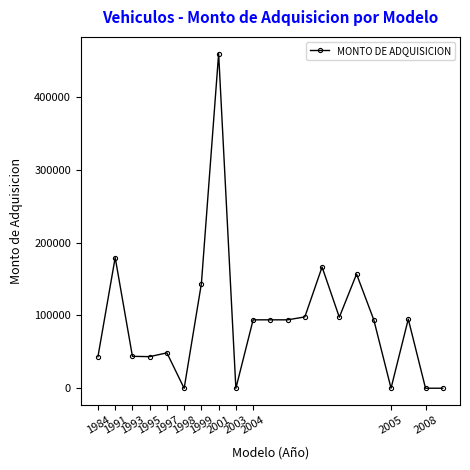

What is the smallest value displayed?

1.0